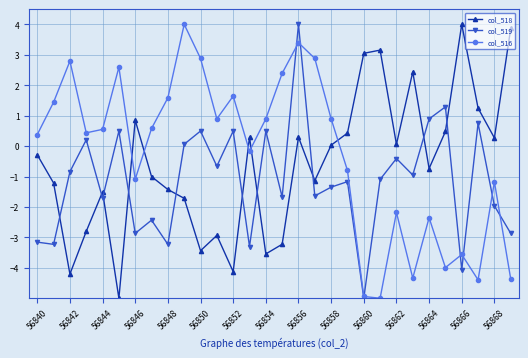

What is the maximum value shown in the chart?

4.0